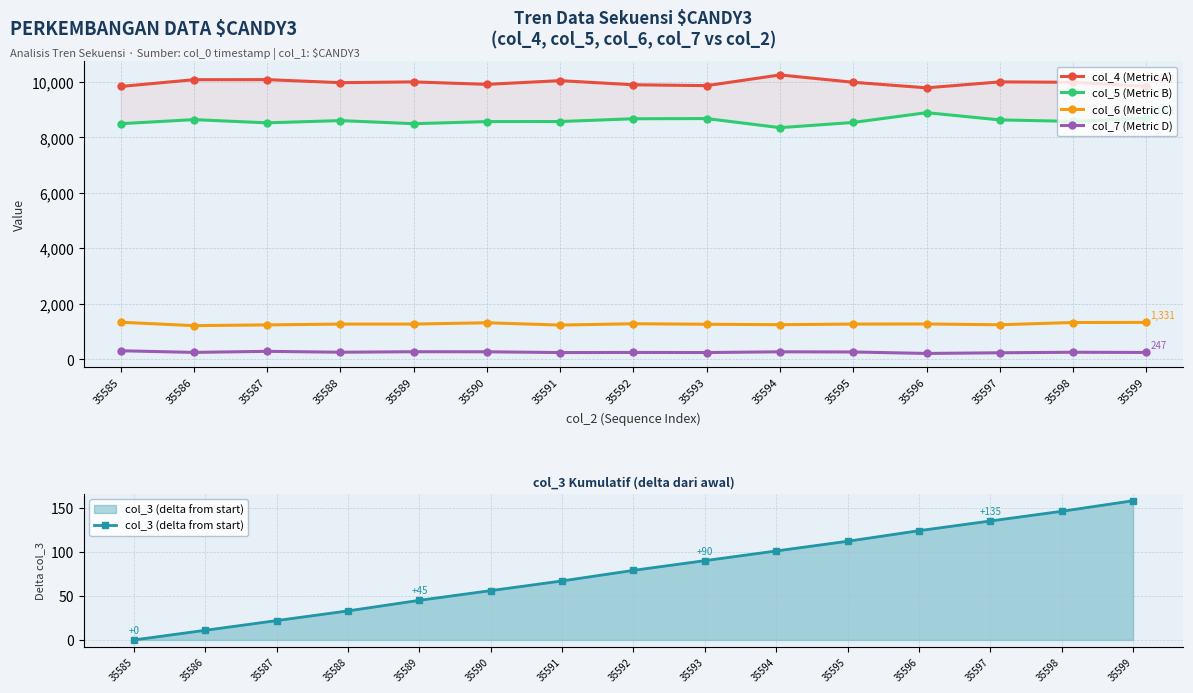

At how many categories does at least one series exceed 415?

15